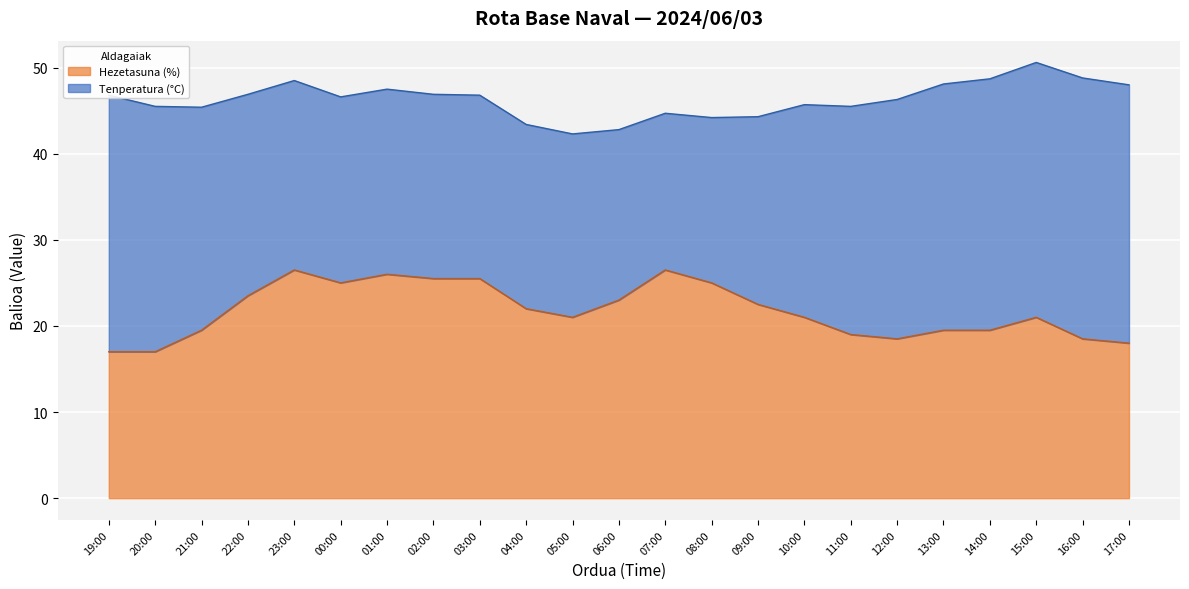

At which label is the value closest to 21?

05:00